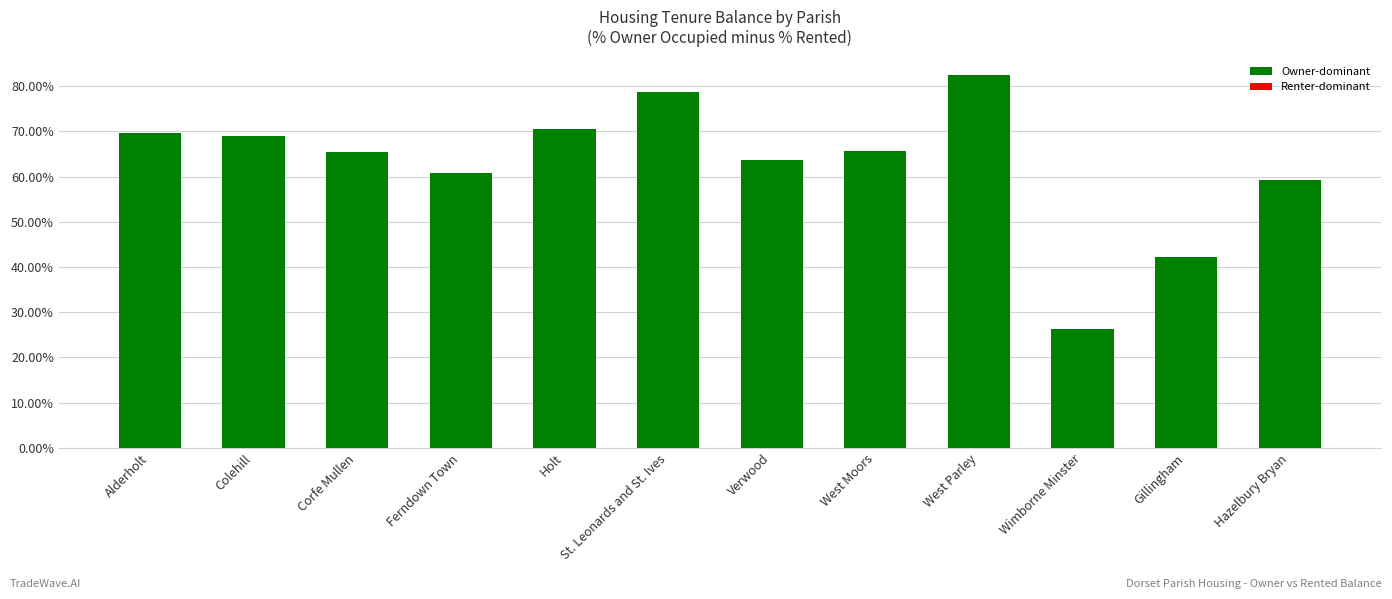

What is the difference between the second highest and second lowest values?

36.6